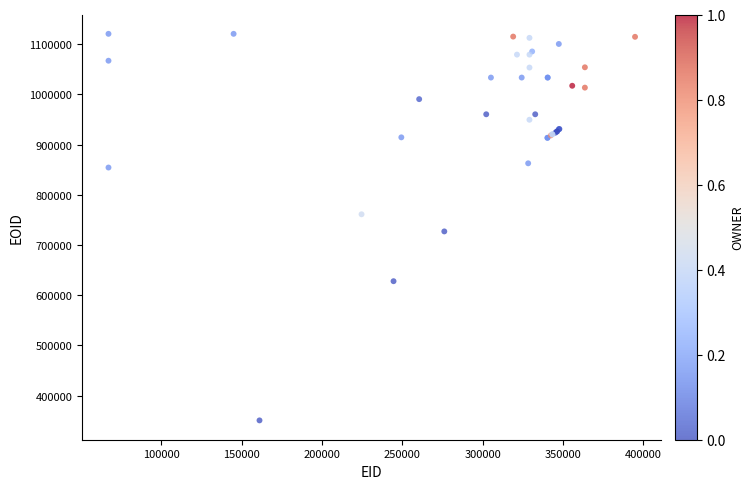

What Y value in the scatter plot is closest to 735542?

726976